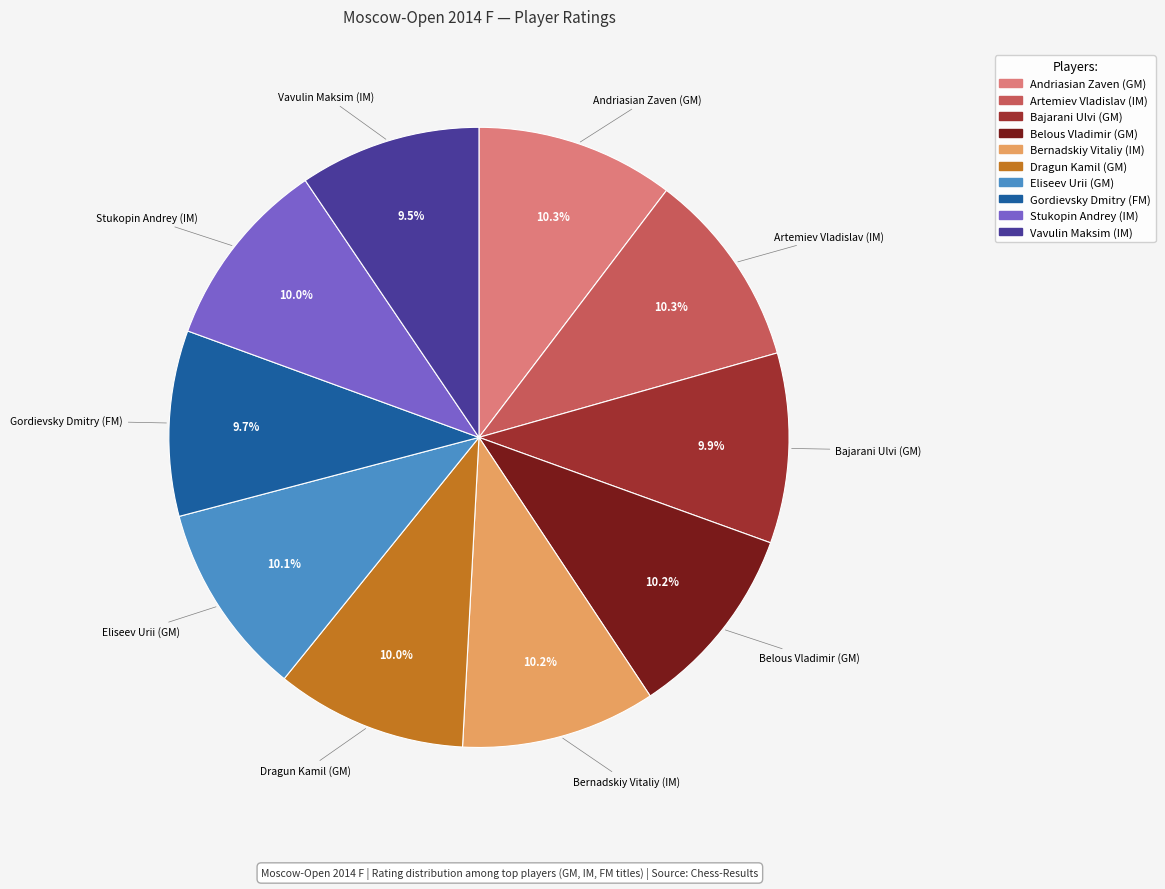

Is there any slice that represents more than half of the pie?

No